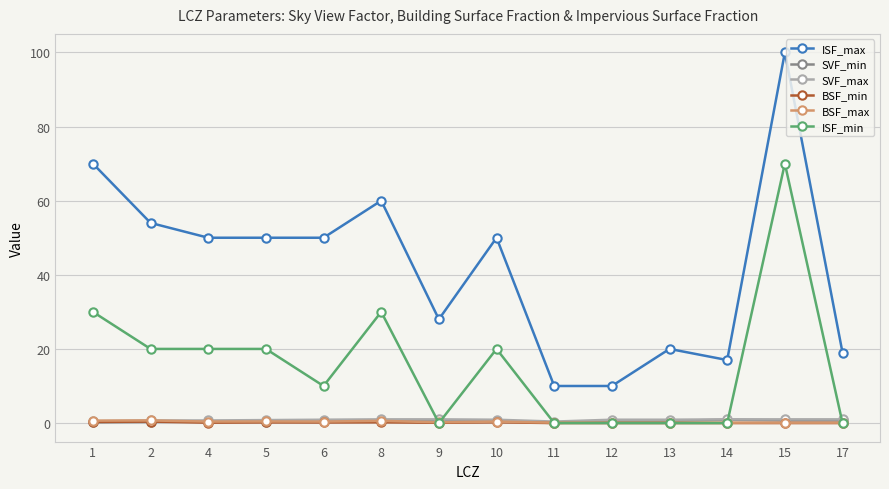

Which series changed the most between 1 and 11?

ISF_max